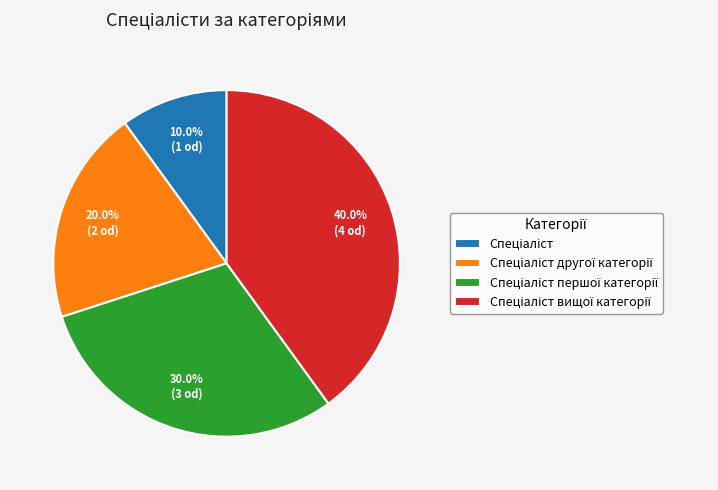

Does any single category account for the majority?

No